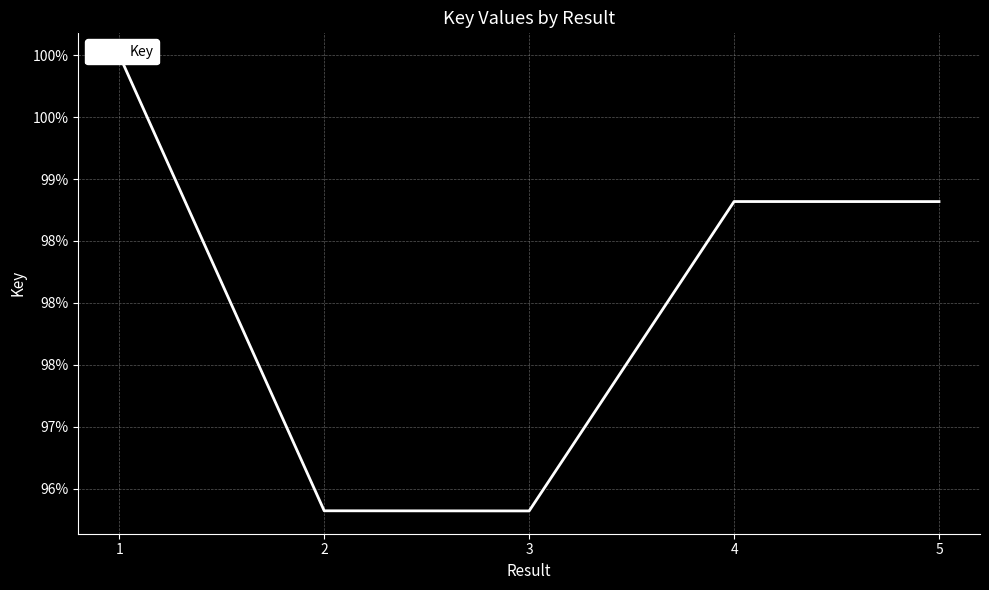

What is the minimum value shown in the chart?

96.3